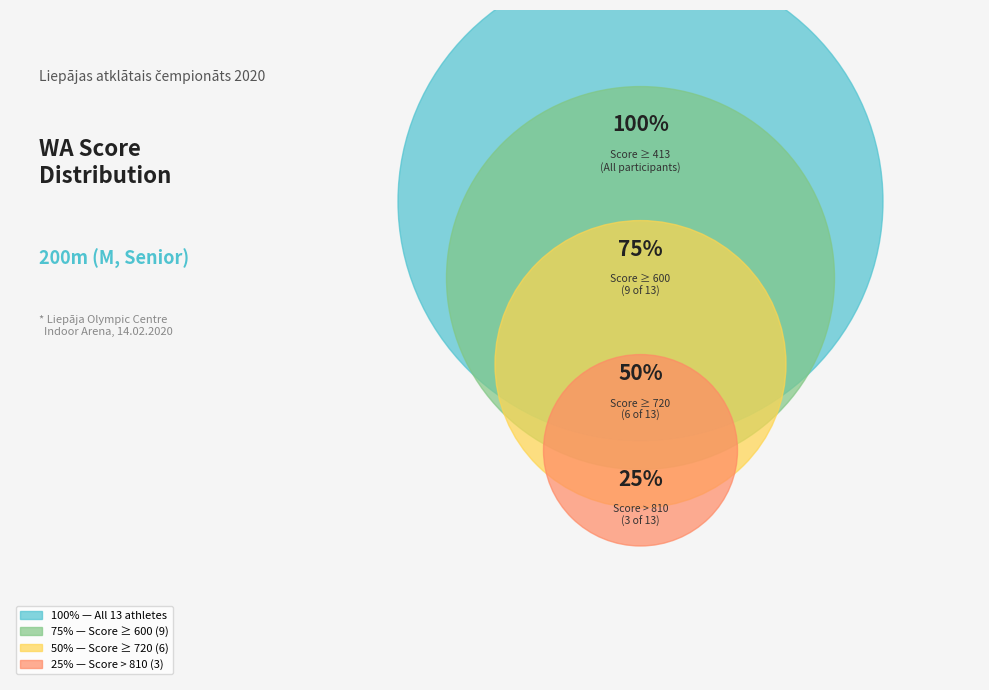

The Daniels Špaks slice represents 13% of the pie. True or false?

False